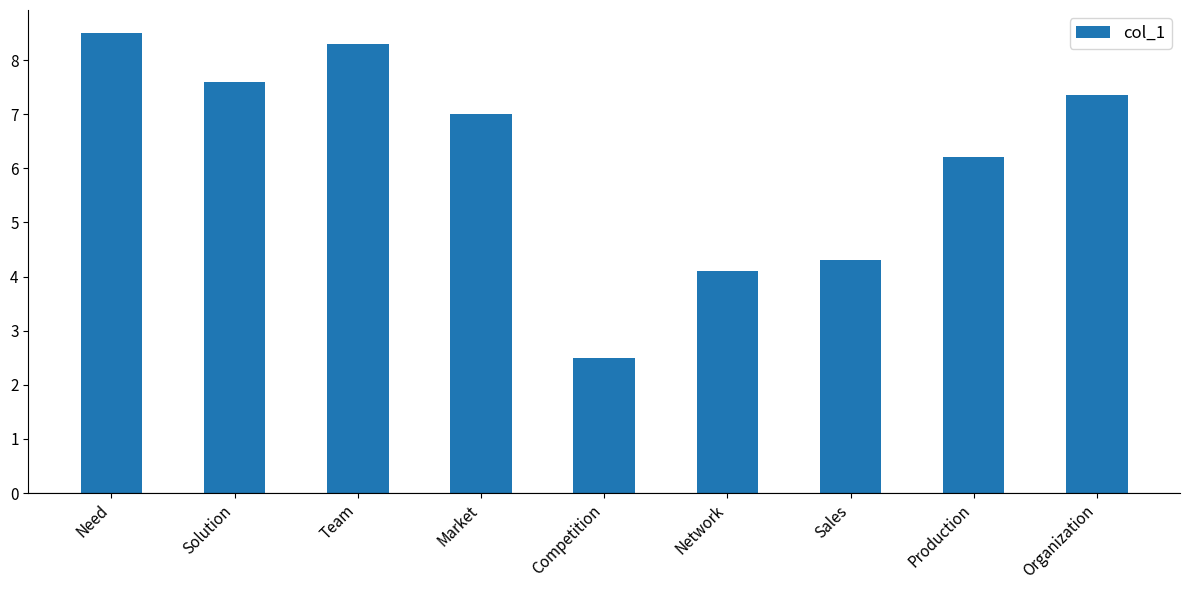

Does the chart contain stacked bars?

No